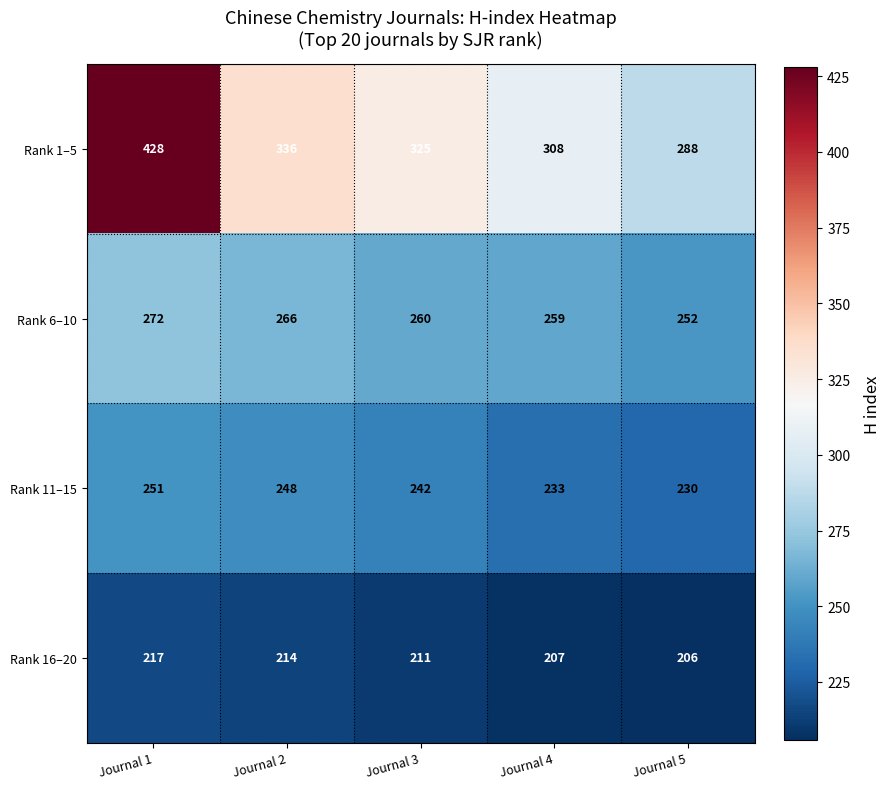

What is the difference between the Rank 1–5 values at Journal 5 and Journal 4?

20